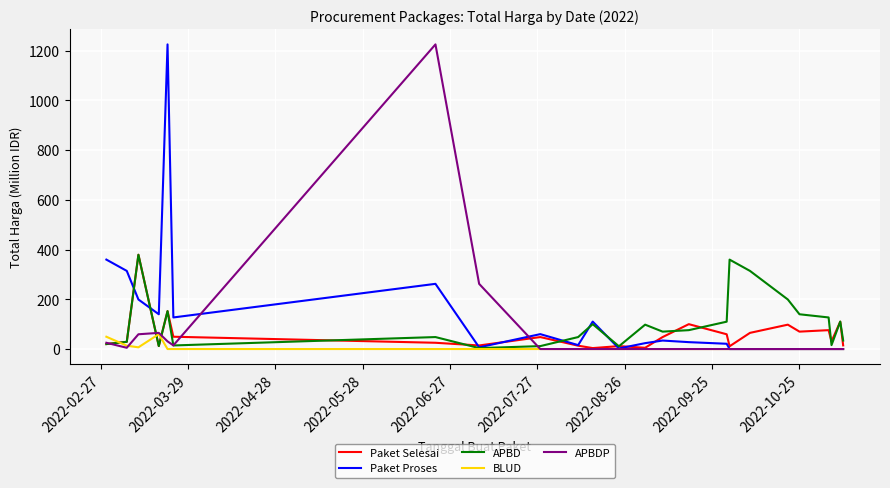

What is the highest value of the APBD series?

379.1